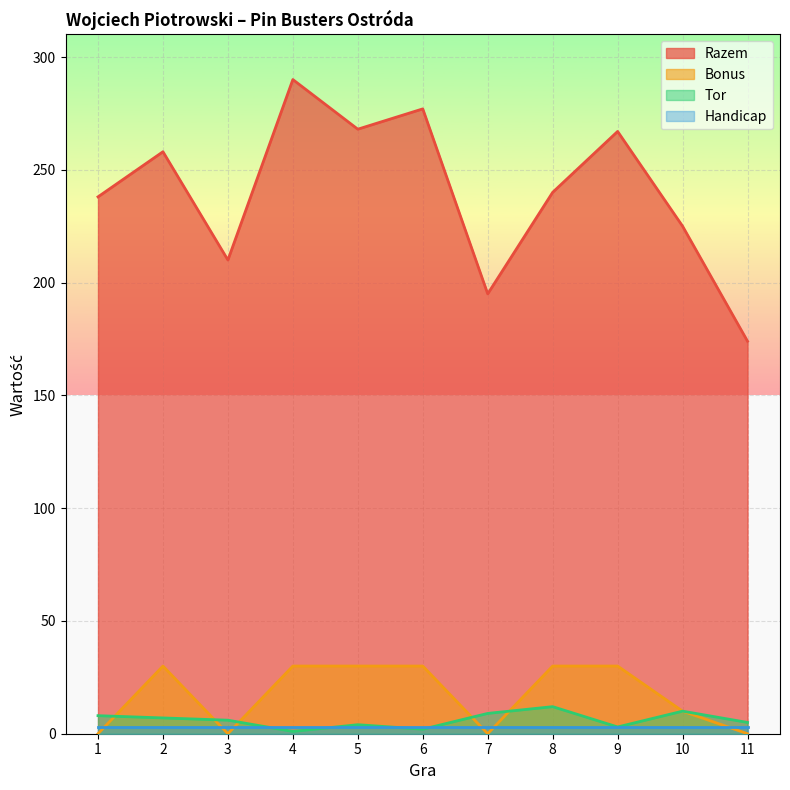

True or false: Bonus and Razem intersect in this chart.

False